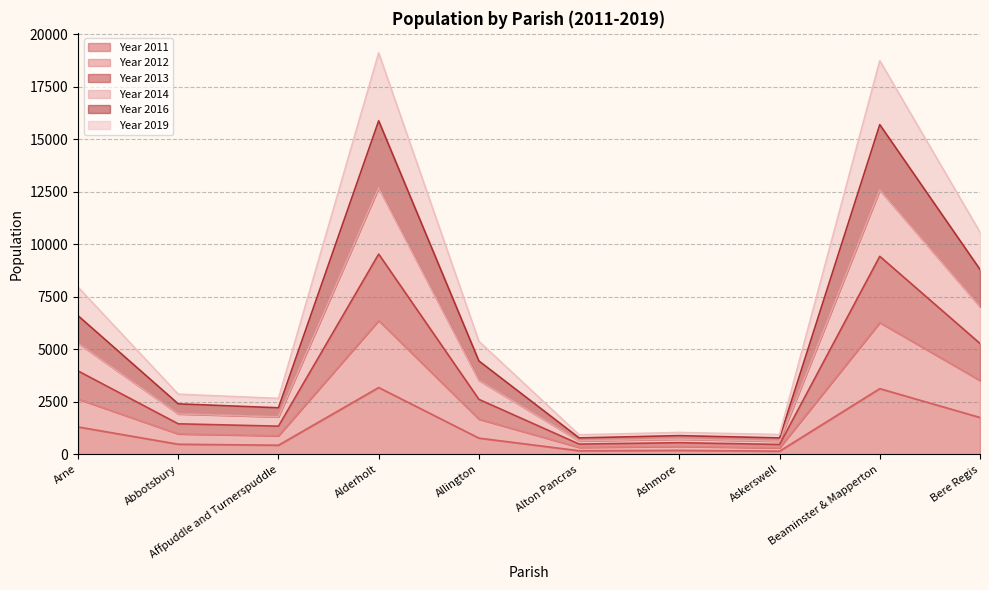

What is the value of the Year 2011 point at the 2nd from the left?

484